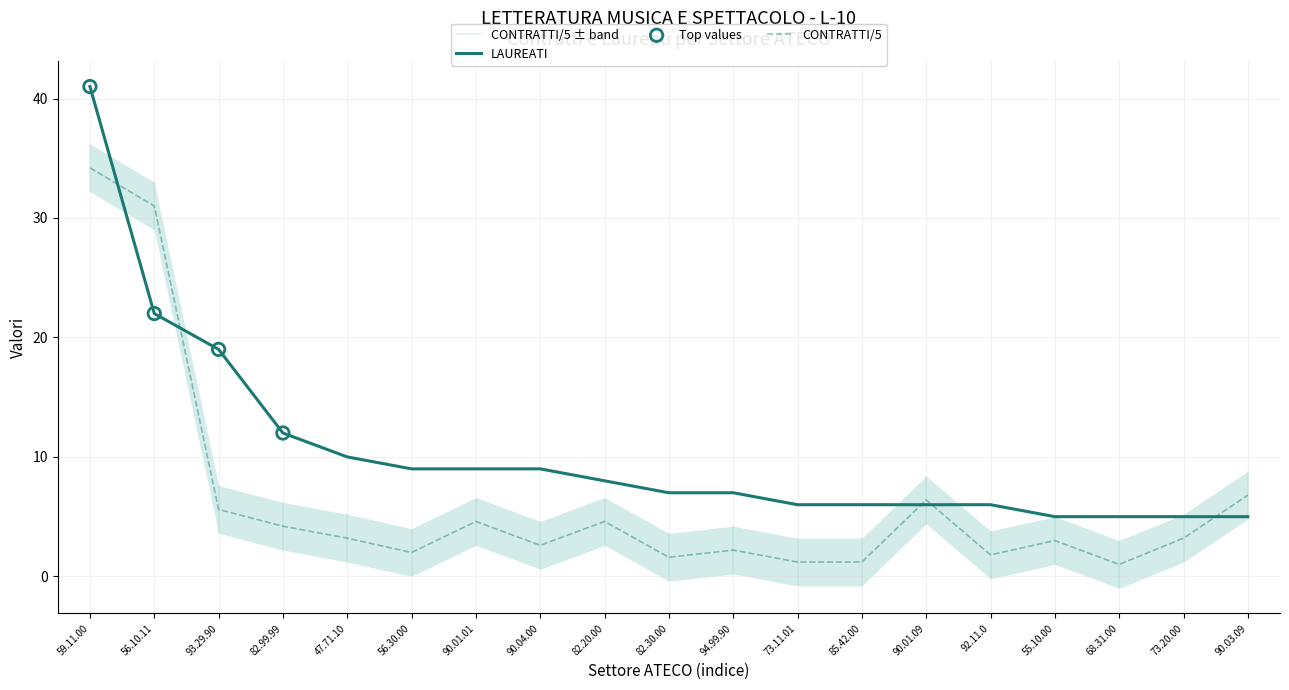

Is the value of CONTRATTI/5 at 59.11.00 greater than the value of LAUREATI at 82.99.99?

Yes